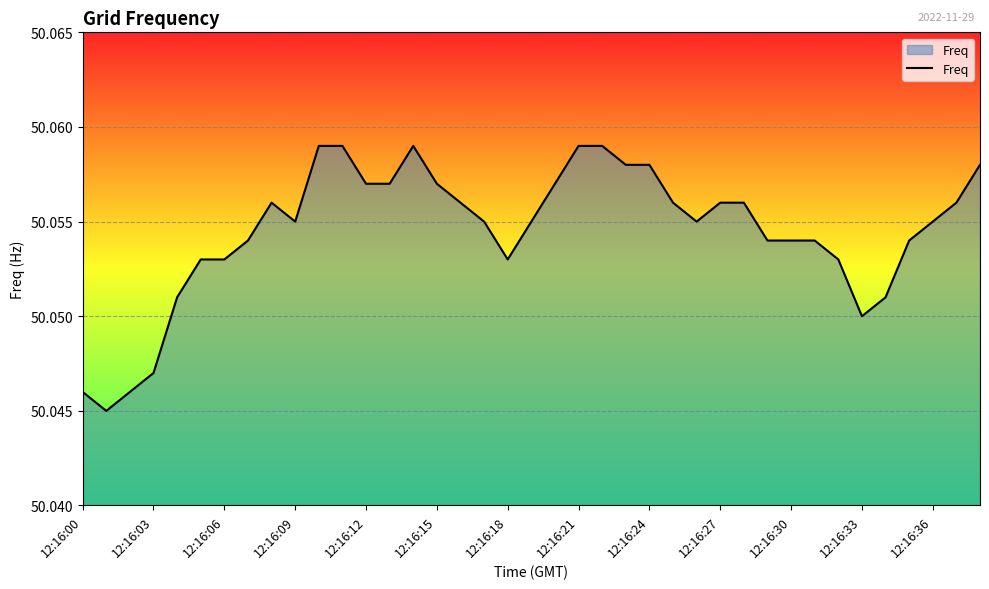

How many interior local valleys (lower than both neighbors) does the data have?

5